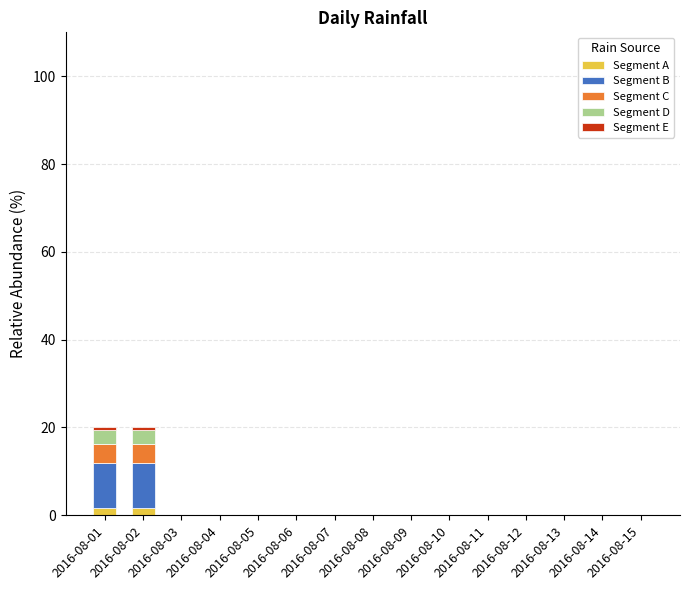

What is the sum of all Segment A values?

3.2